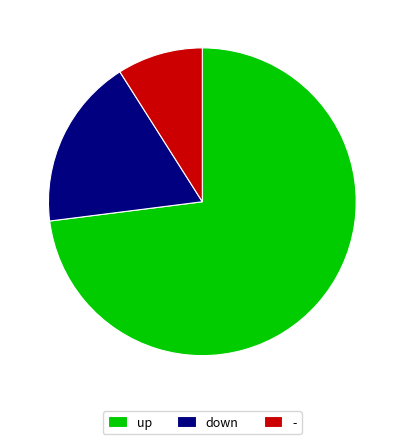

Rank the categories by value from highest to lowest.

up, down, -